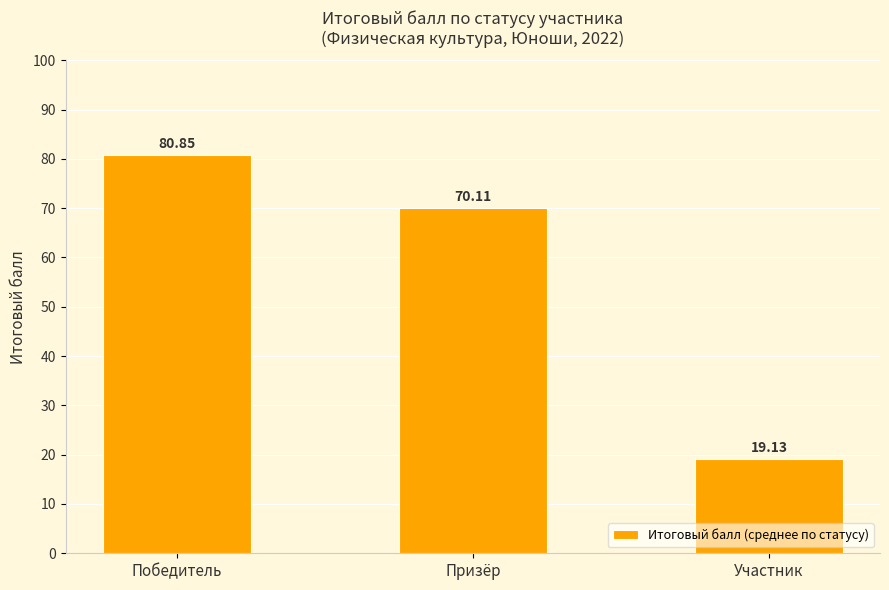

Between Участник and Призёр, which is larger?

Призёр